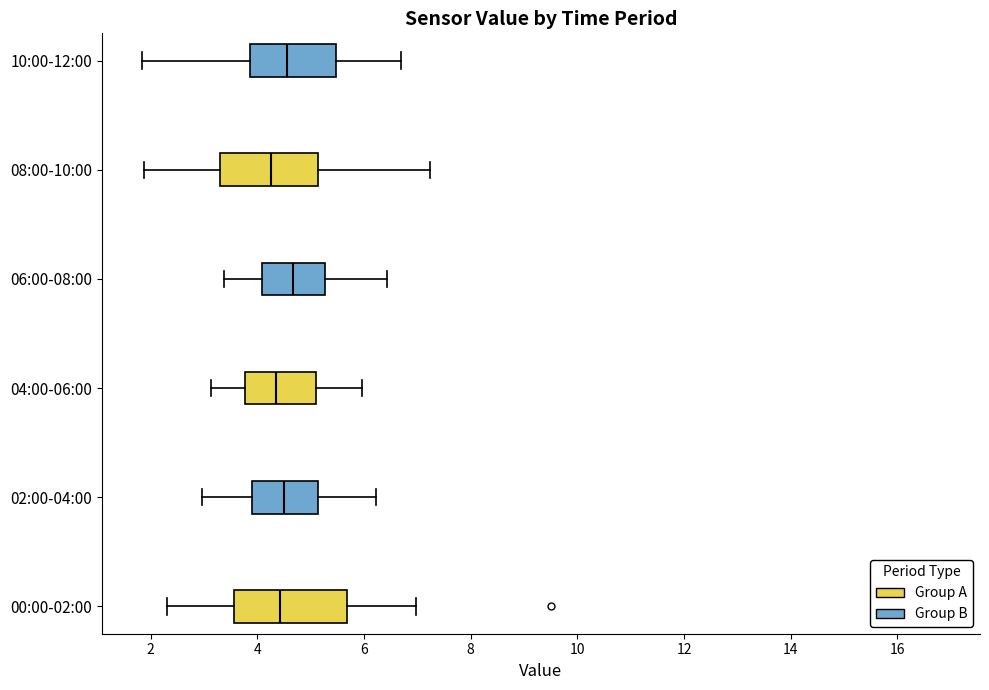

Reading bottom to top, read every box against the x-axis: the position of its median line, the range the box covers, and the ends of its whiskers. The values are not printed on the chart, so give them approximately, as read against the axis.

00:00-02:00: median 4.4, box 3.6 to 5.6, whiskers 2.4 to 7.0
02:00-04:00: median 4.6, box 3.8 to 5.2, whiskers 3.0 to 6.2
04:00-06:00: median 4.4, box 3.8 to 5.2, whiskers 3.2 to 6.0
06:00-08:00: median 4.6, box 4.0 to 5.2, whiskers 3.4 to 6.4
08:00-10:00: median 4.2, box 3.2 to 5.2, whiskers 1.8 to 7.2
10:00-12:00: median 4.6, box 3.8 to 5.4, whiskers 1.8 to 6.8